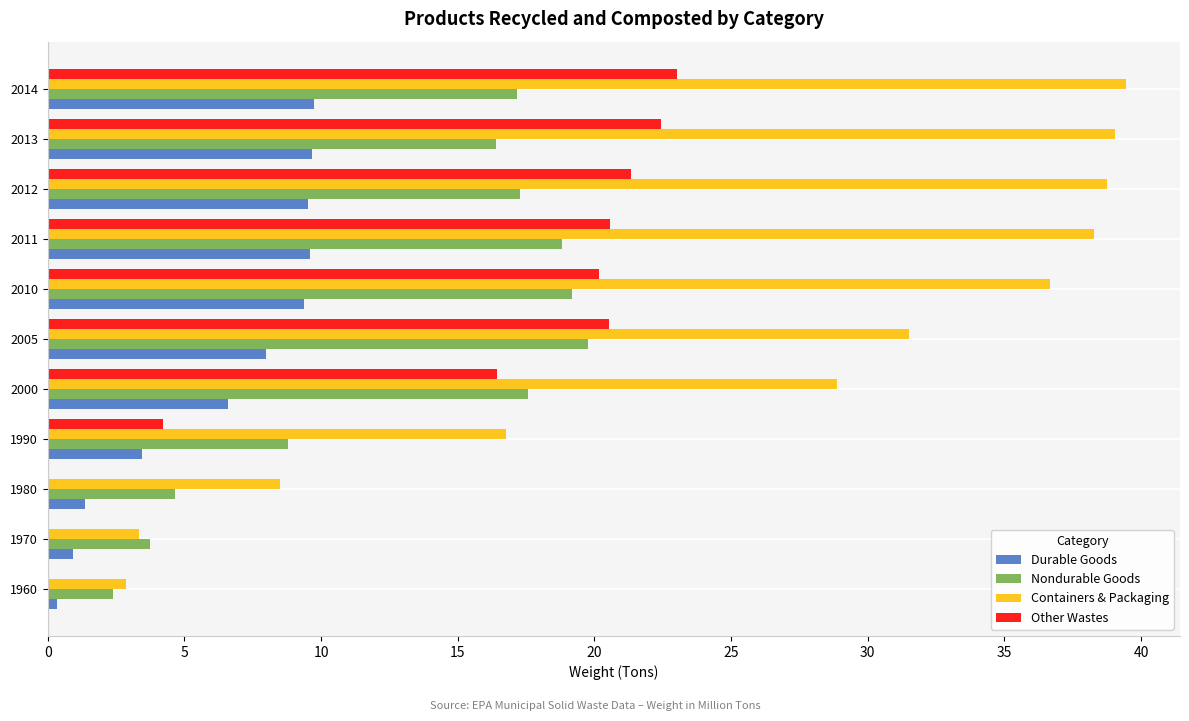

Which series has the largest total across all categories?

Containers & Packaging